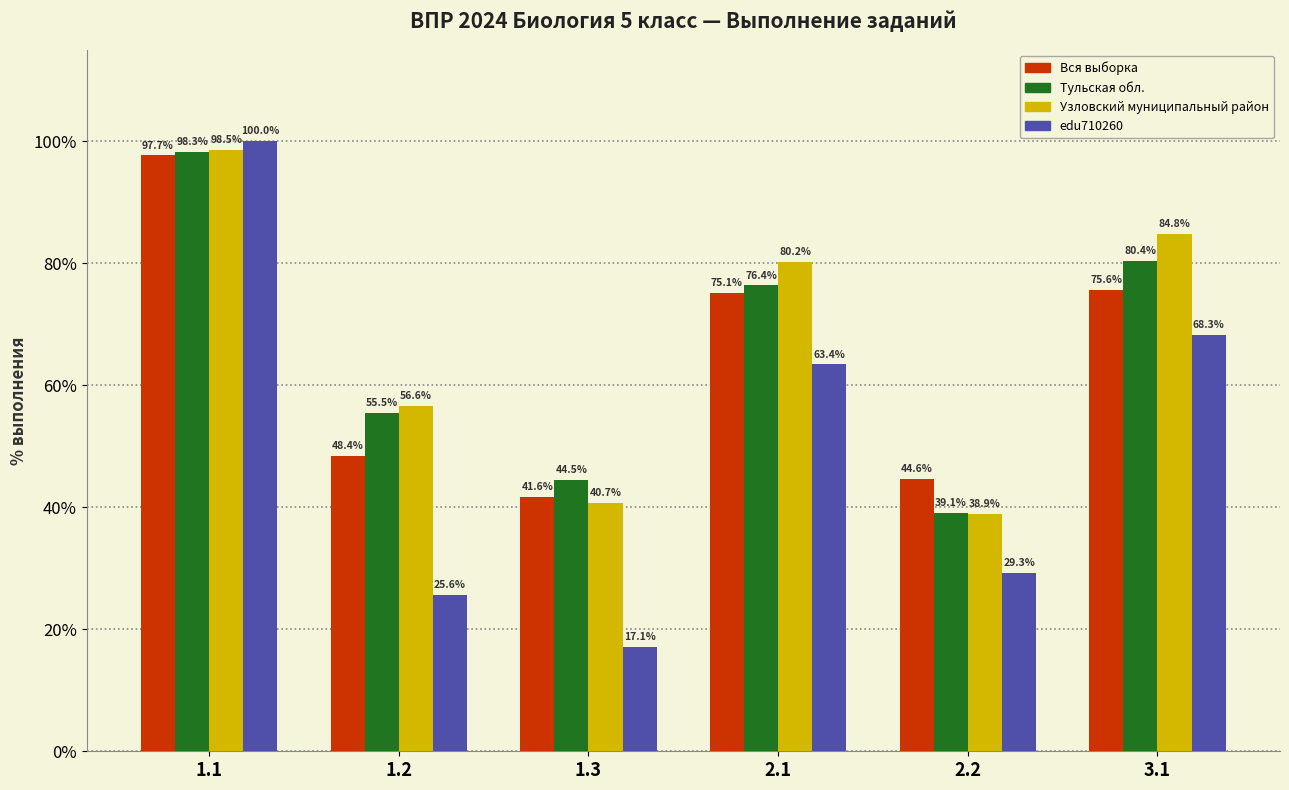

What is the minimum value for edu710260?

17.1